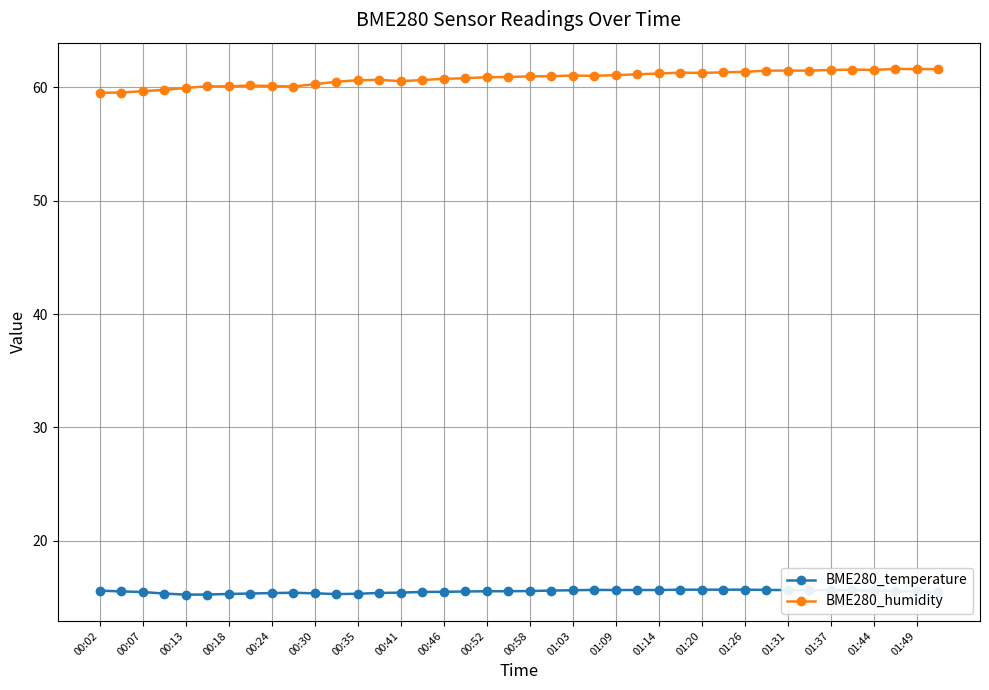

List the series in order of their peak value, lowest first.

BME280_temperature, BME280_humidity